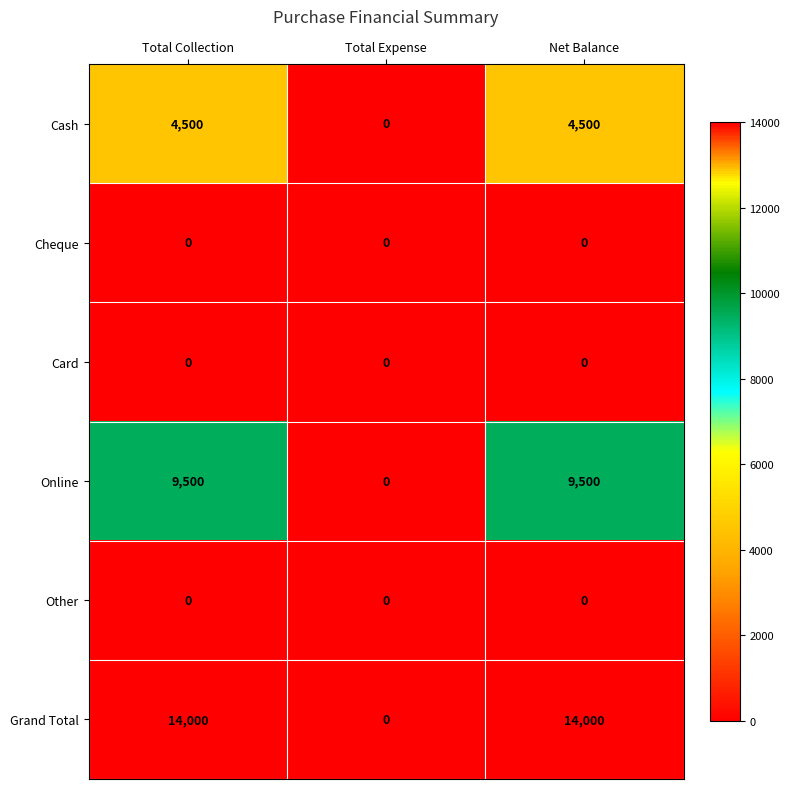

Which category has the lowest value in the Grand Total series?

Total Expense